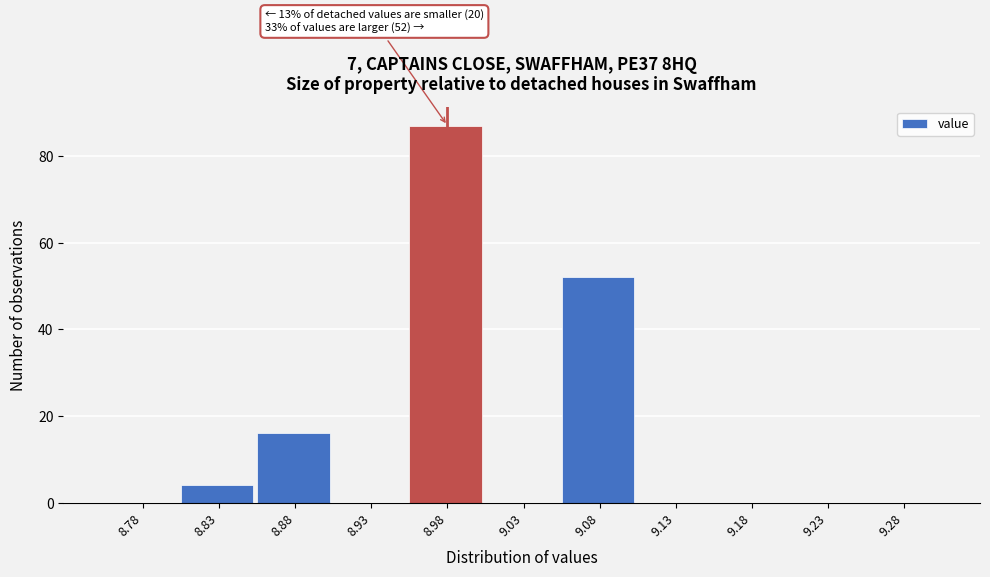

Over which range of the x-axis is the bar tallest?

8.95 to 9.00